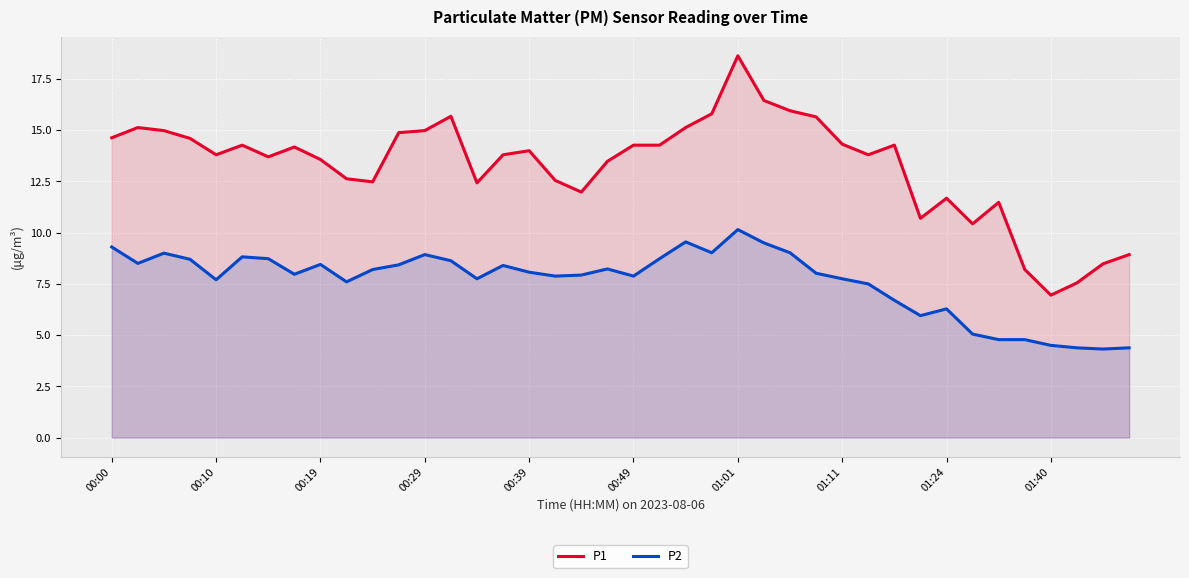

True or false: P1 and P2 cross at least once.

False